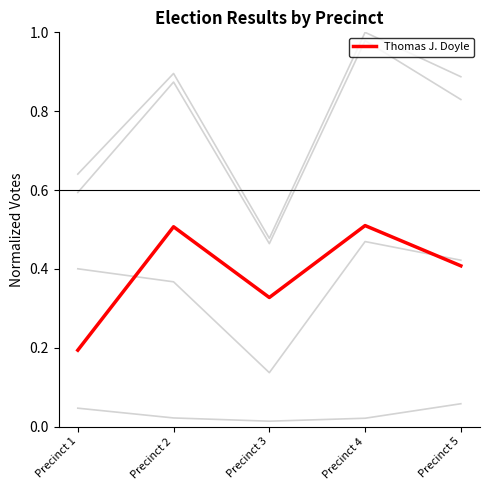

How many series are shown in this chart?

5